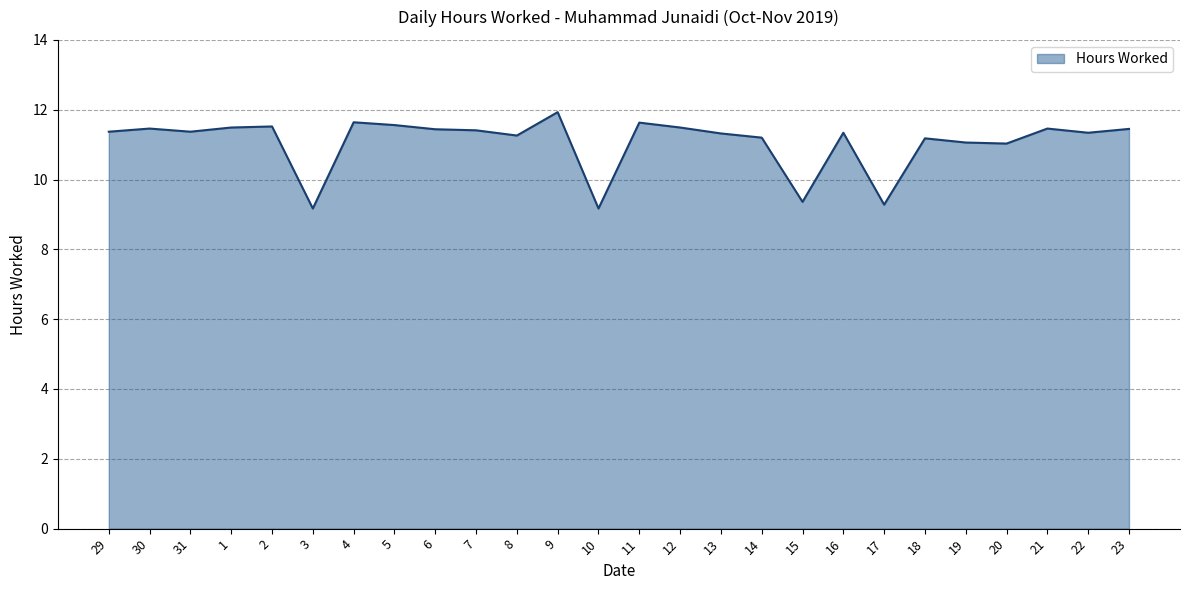

What is the approximate value at 1?

11.5